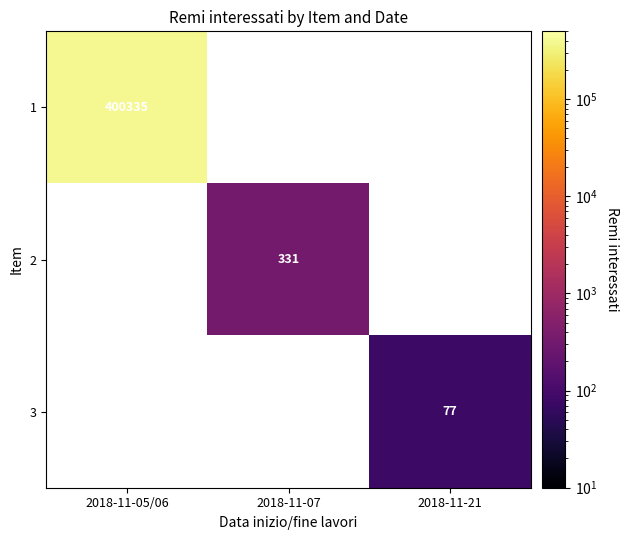

The 3 series shows 104.3 at 2018-11-21. True or false?

False